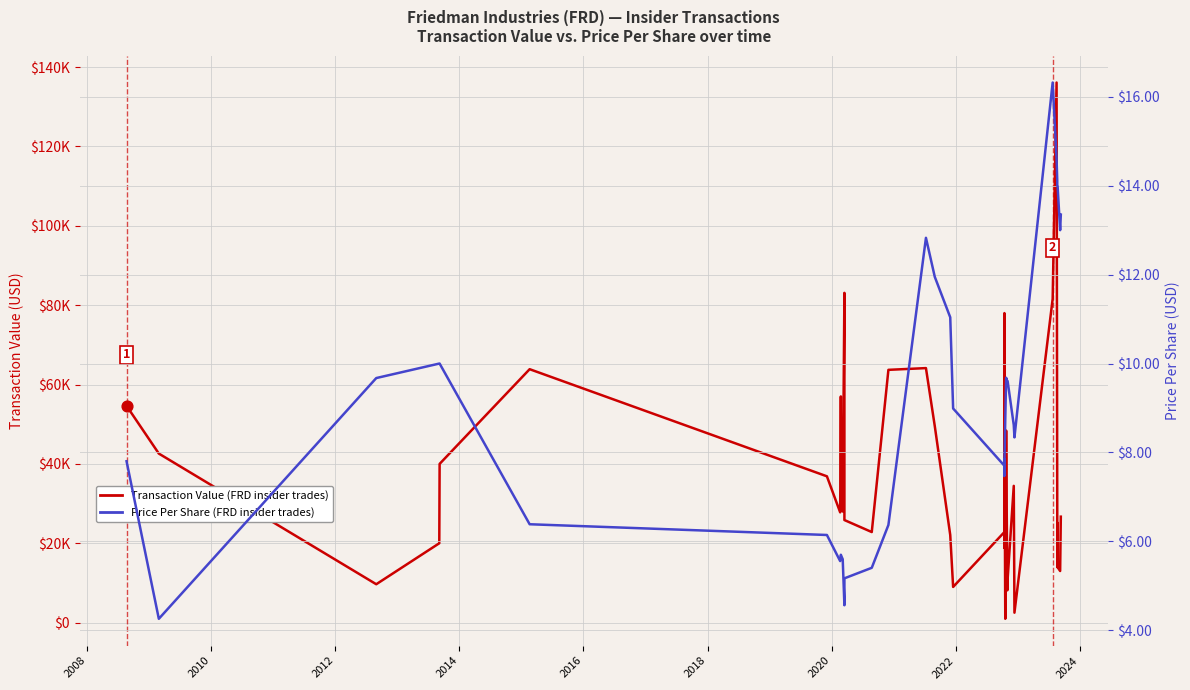

Which series reaches the maximum Y coordinate?

Transaction Value (USD)